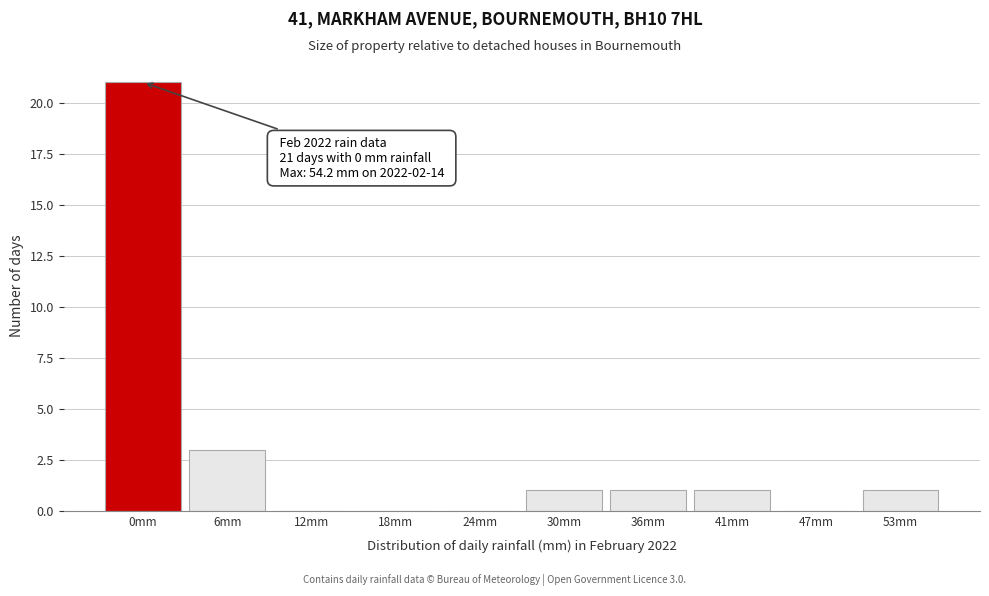

Reading left to right, transcribe all the data shown in this chart.

0mm=21	6mm=3	12mm=0	18mm=0	24mm=0	30mm=1	36mm=1	41mm=1	47mm=0	53mm=1